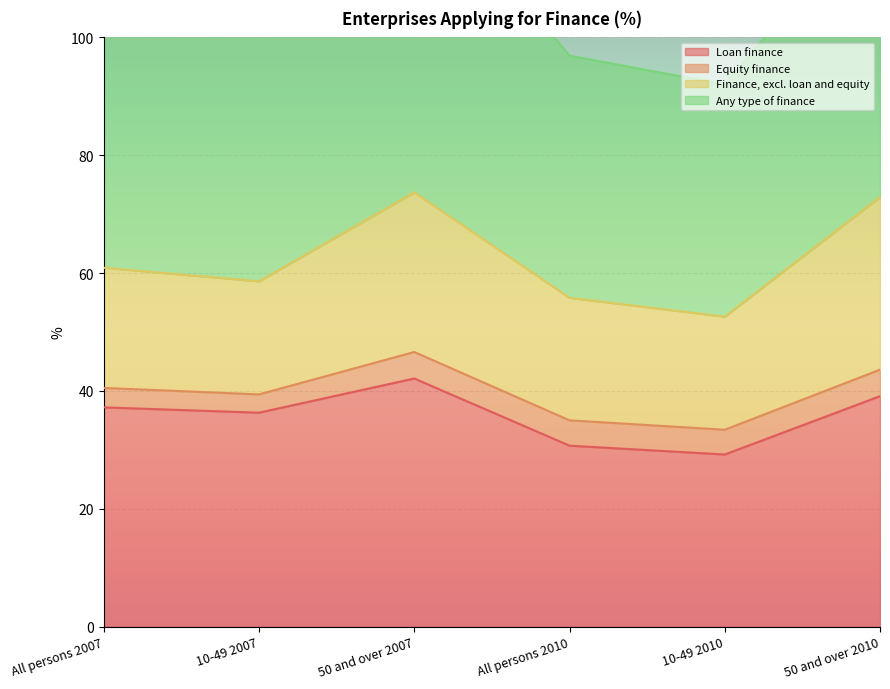

What is the total value across all series at All persons 2007?

77.7